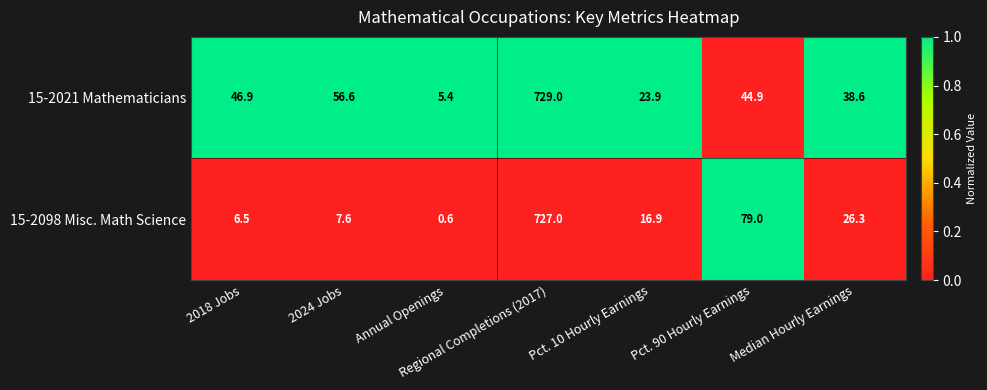

The value of 15-2021 Mathematicians at Pct. 90 Hourly Earnings is 44.9. True or false?

True